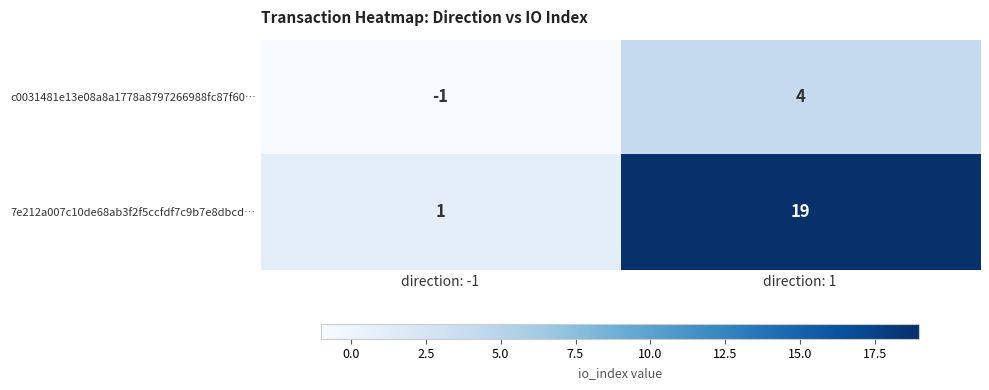

What is the sum of the 7e212a007c10de68ab3f2f5ccfdf7c9b7e8dbcd… values at direction: -1 and direction: 1?

20